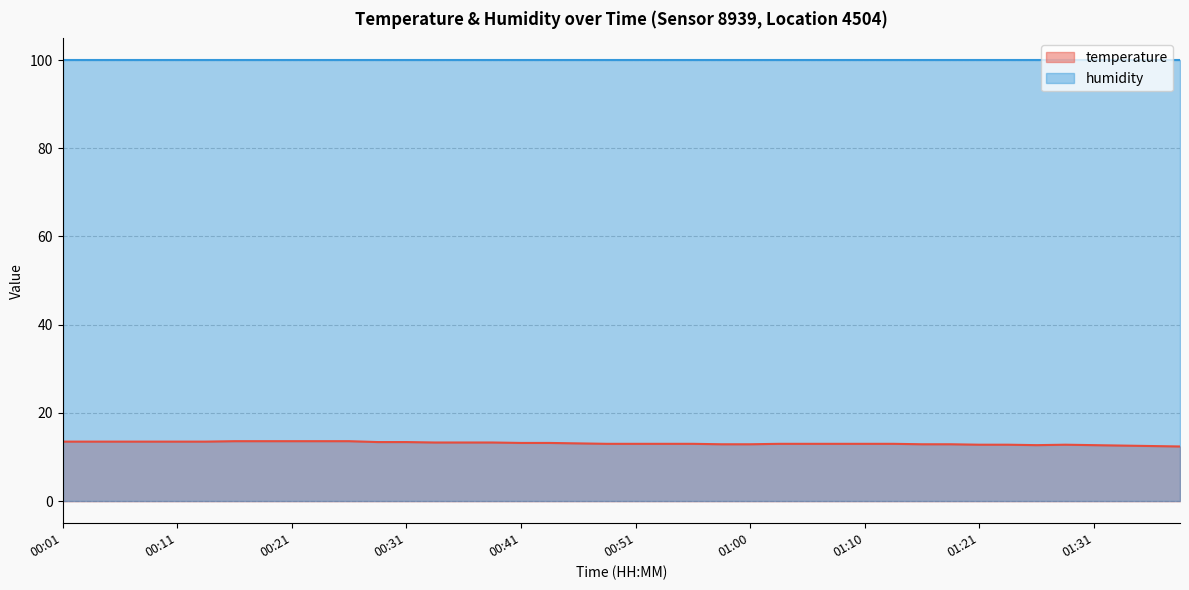

What is the minimum value for temperature?

12.4